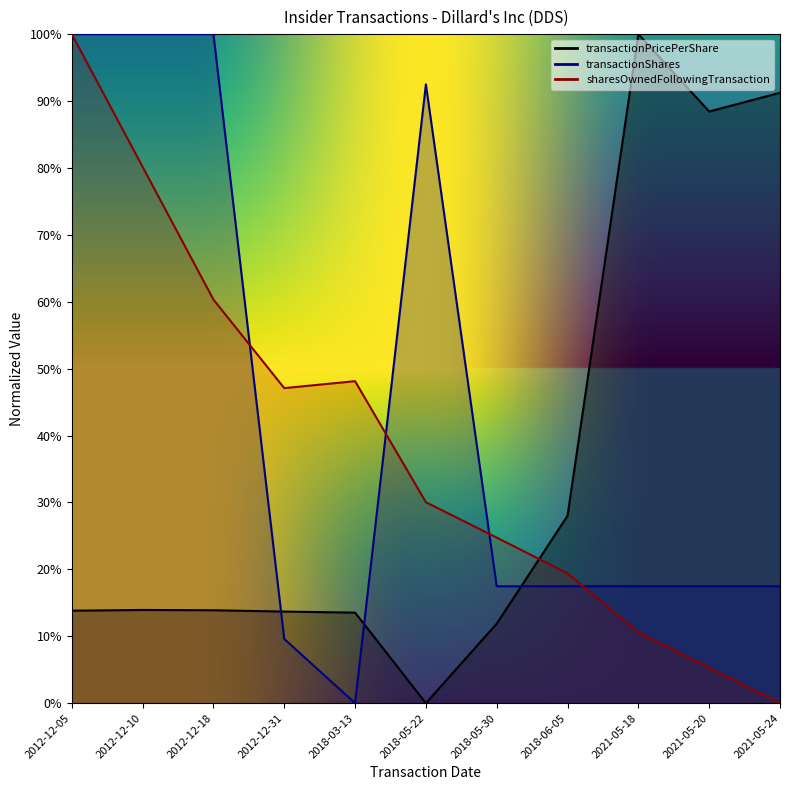

The sharesOwnedFollowingTransaction series shows 76.4 at 2018-03-13. True or false?

False